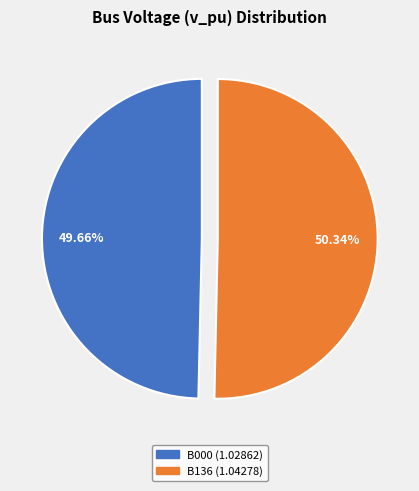

What percentage is NOT represented by B000?

50.3%